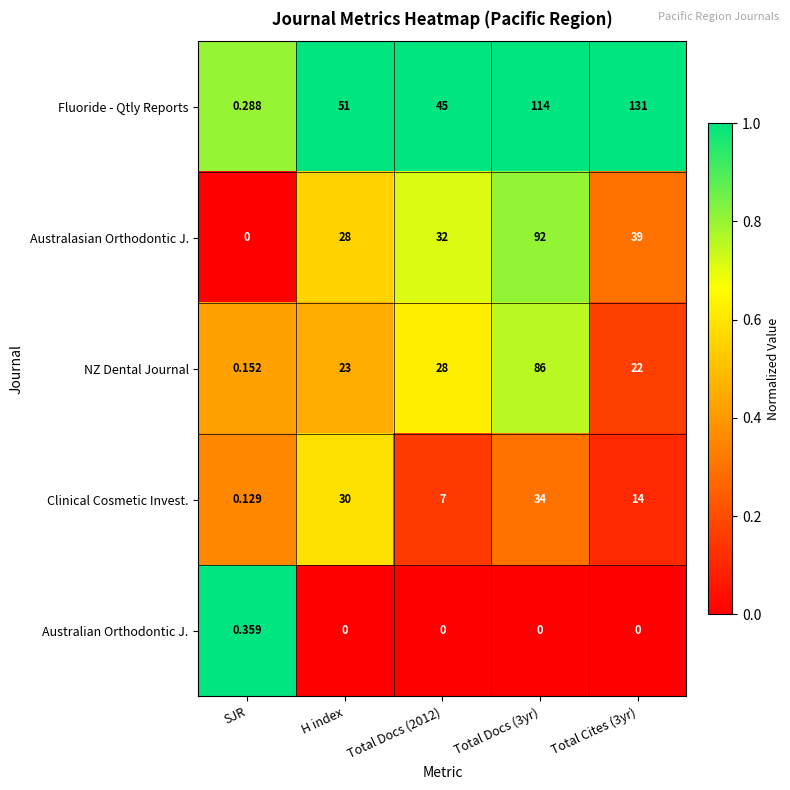

Which series has the largest total across all categories?

Fluoride - Qtly Reports